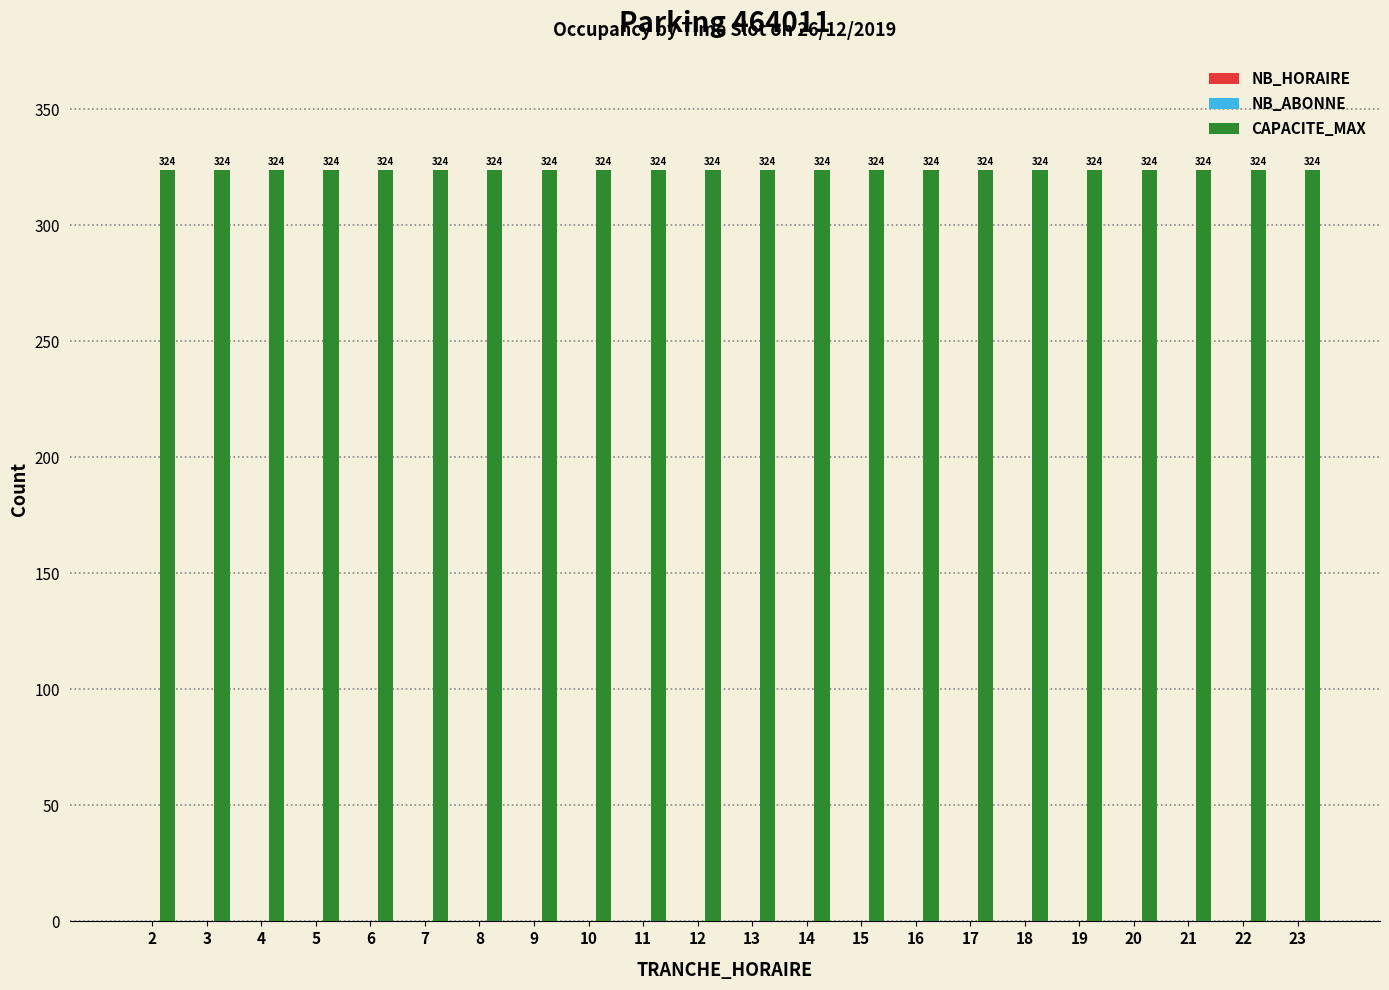

Which series has the largest total across all categories?

CAPACITE_MAX